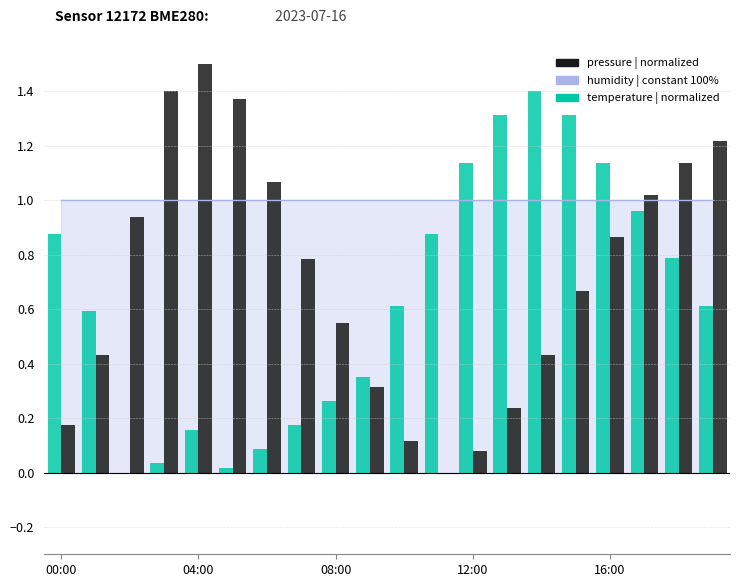

What is the maximum value shown in the chart?

1.5